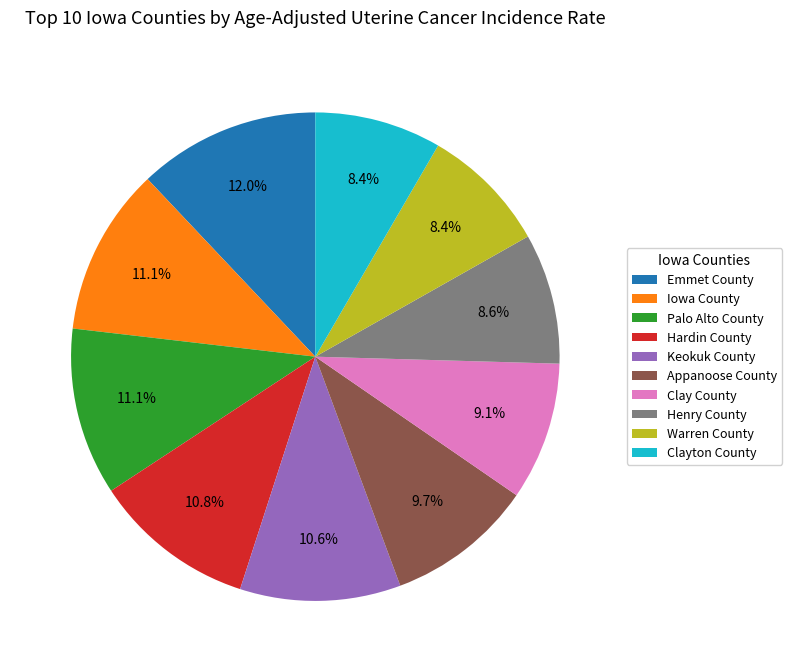

Count the number of slices in the pie.

10